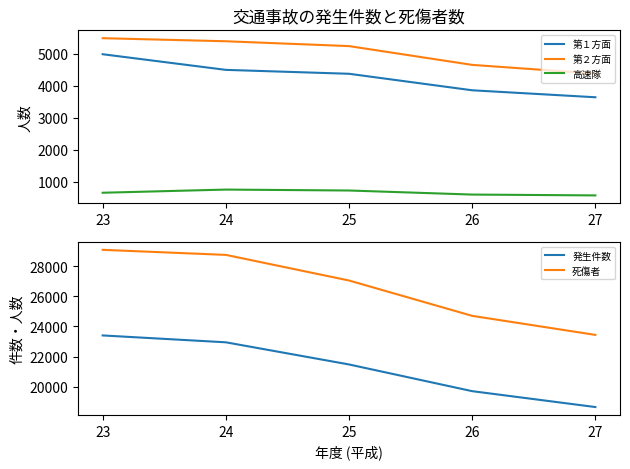

Is the value of 第２方面 at 23 greater than the value of 死傷者 at 24?

No